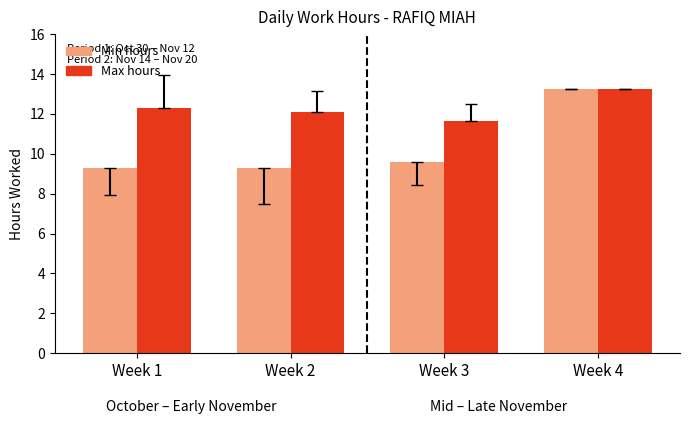

List the series in order of their overall mean, highest first.

Max hours, Min hours